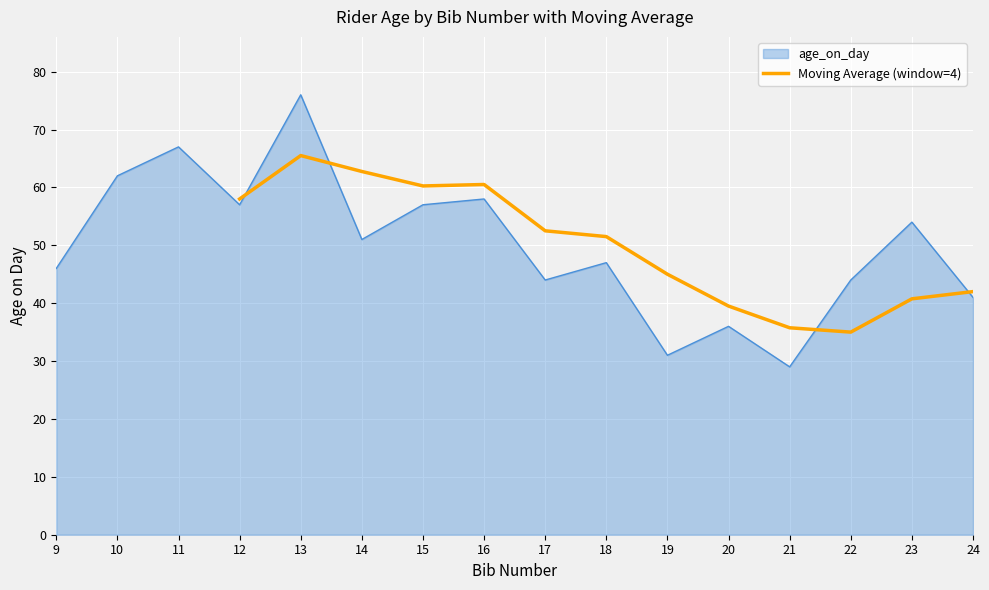

At which label does Moving Average (window=4) reach its peak?

13